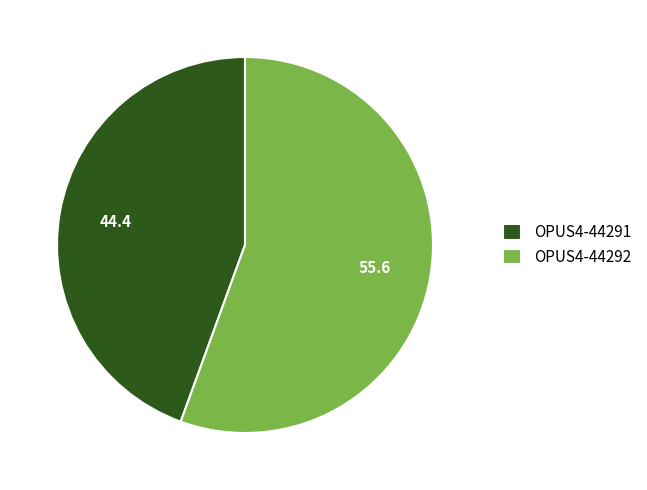

Rank the categories by value from lowest to highest.

OPUS4-44291, OPUS4-44292